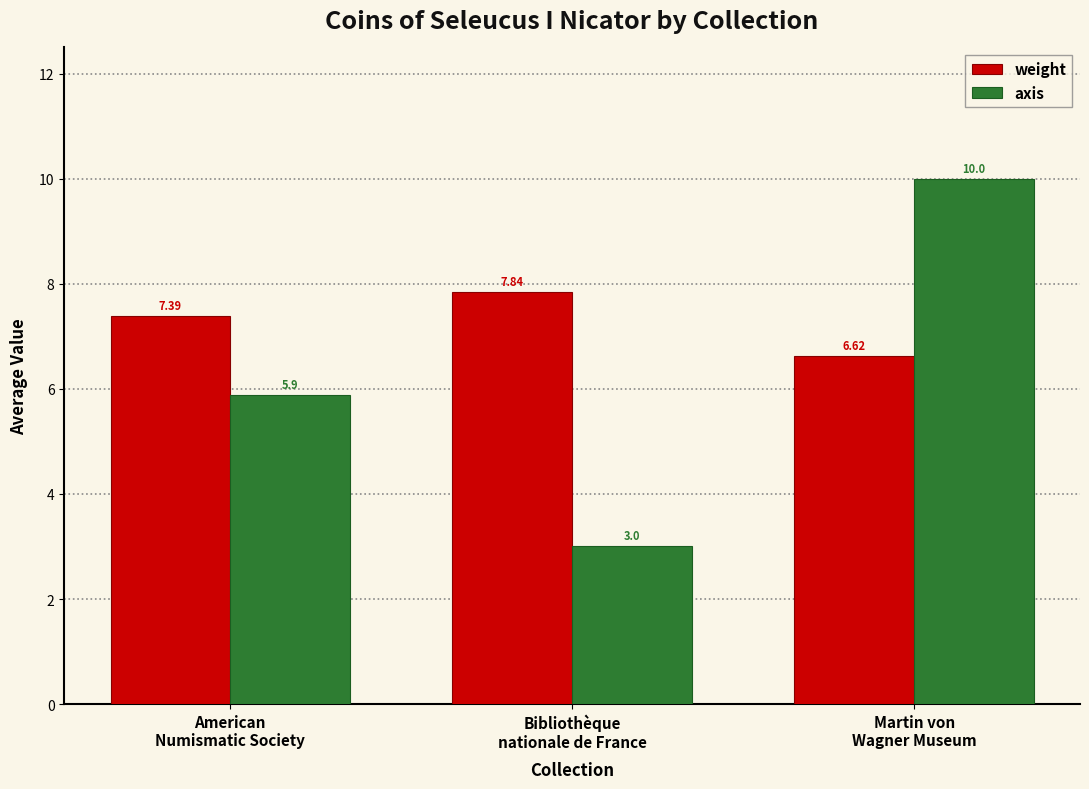

What is the difference between the highest and lowest values at American
Numismatic Society?

1.5